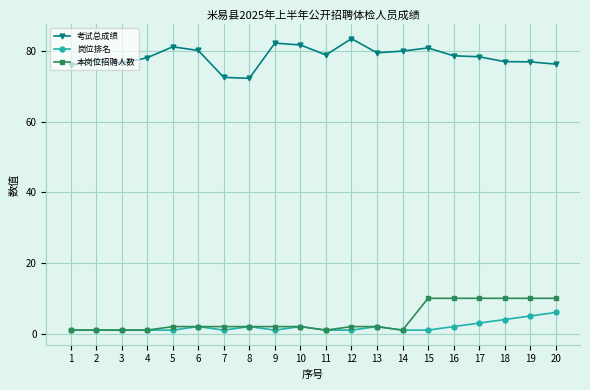

Is the value of 考试总成绩 at 18 greater than the value of 本岗位招聘人数 at 9?

Yes